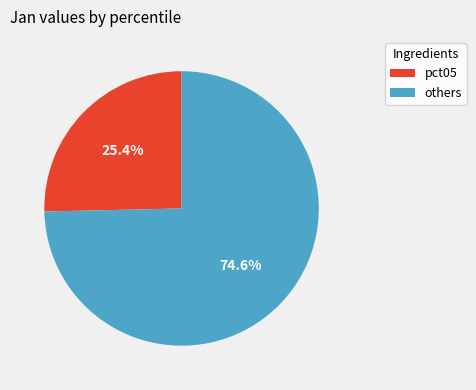

Is there any slice that represents more than half of the pie?

Yes